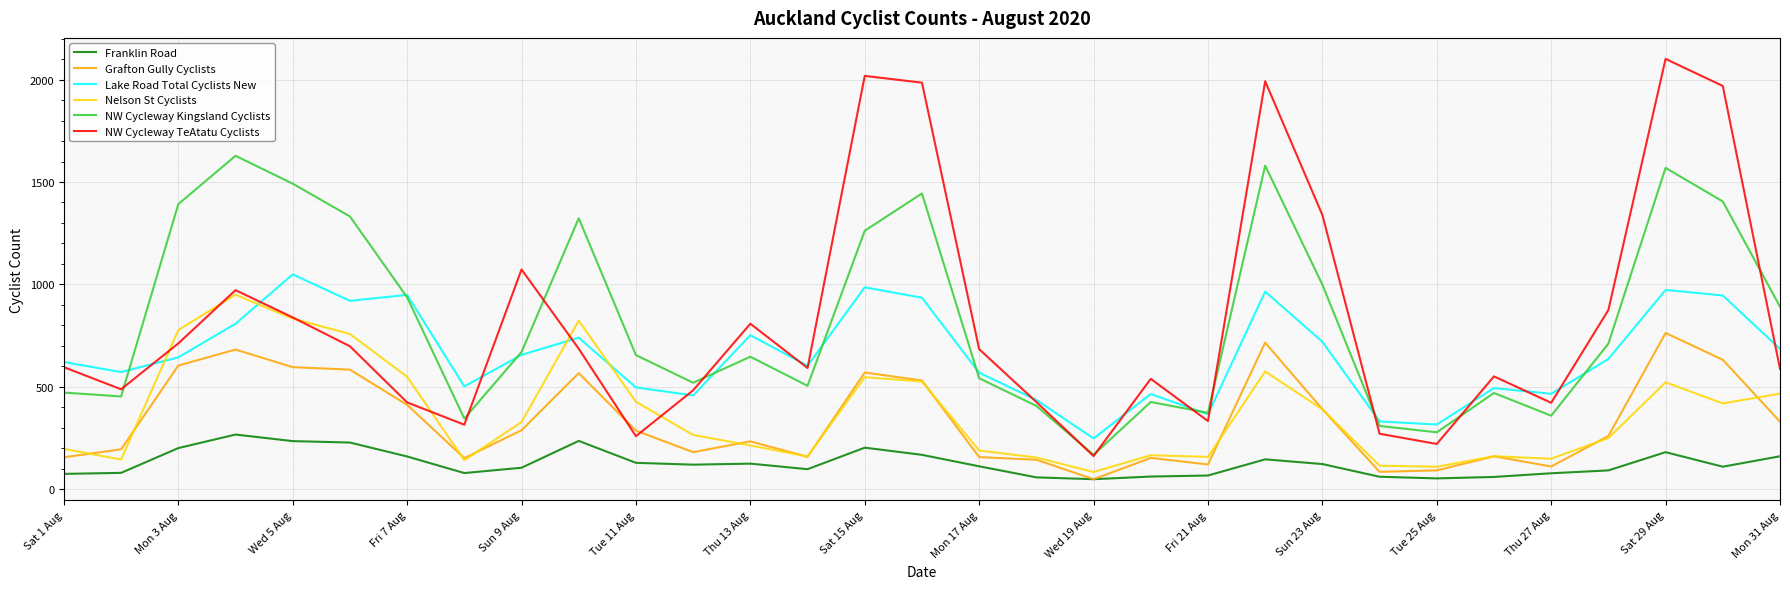

True or false: NW Cycleway TeAtatu Cyclists and Franklin Road cross at least once.

False